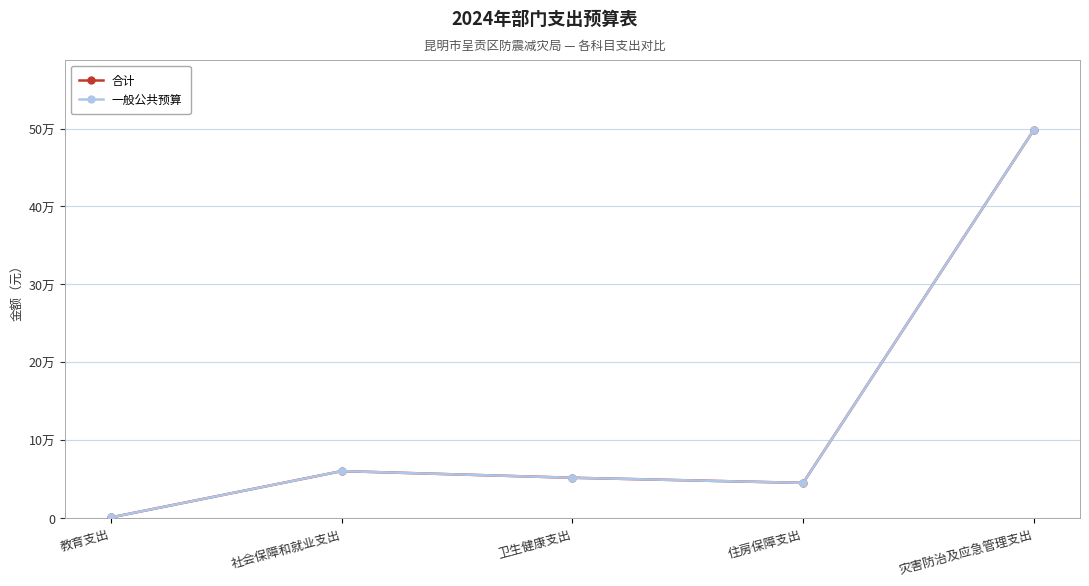

Which category has the highest value across all series?

灾害防治及应急管理支出